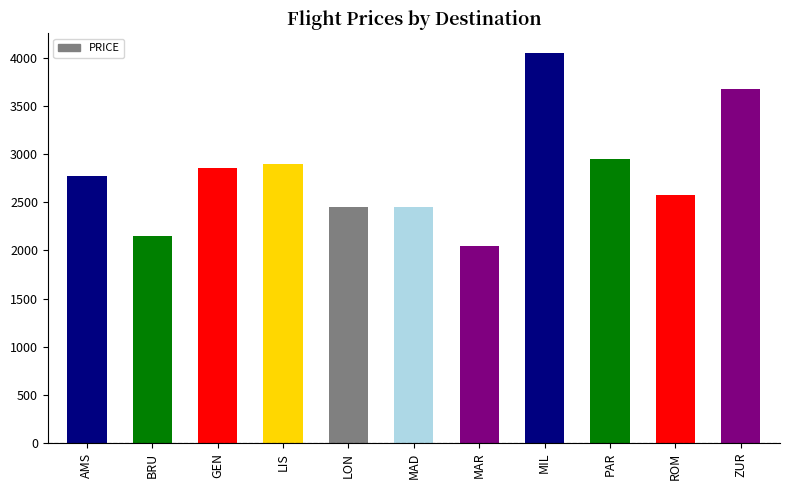

Reading left to right, list all the values displayed in this chart.

2775	2150	2850	2900	2450	2450	2050	4050	2950	2575	3670